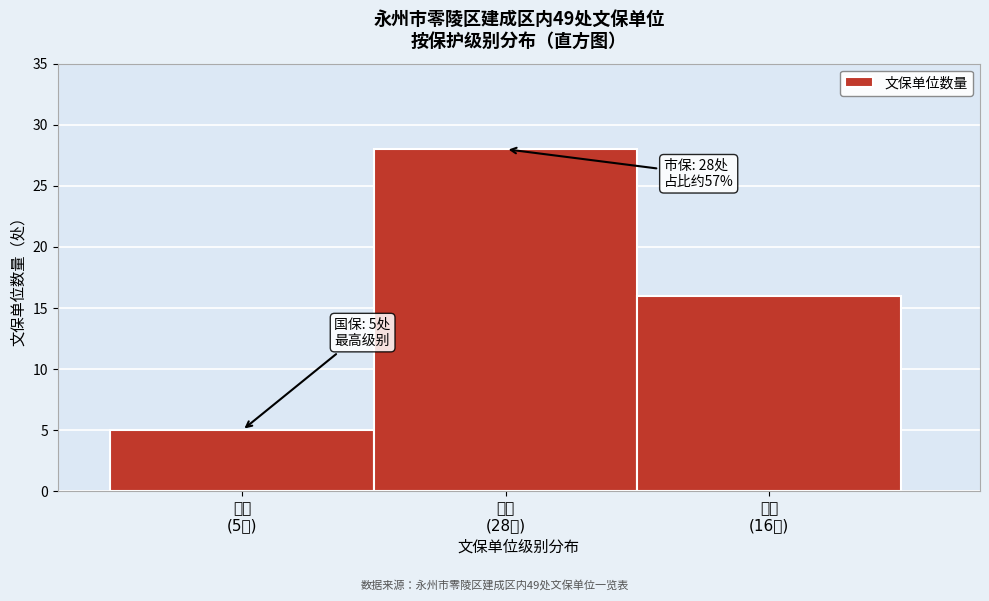

Reading left to right, what are all the values shown in this chart?

5	28	16